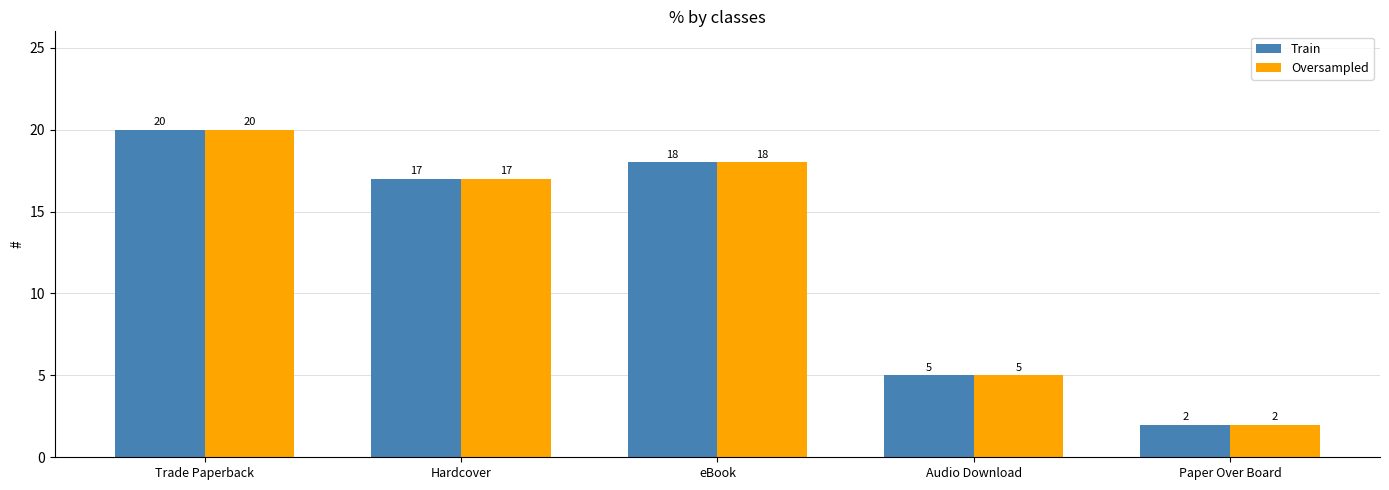

At which label does Train first exceed 17?

Trade Paperback